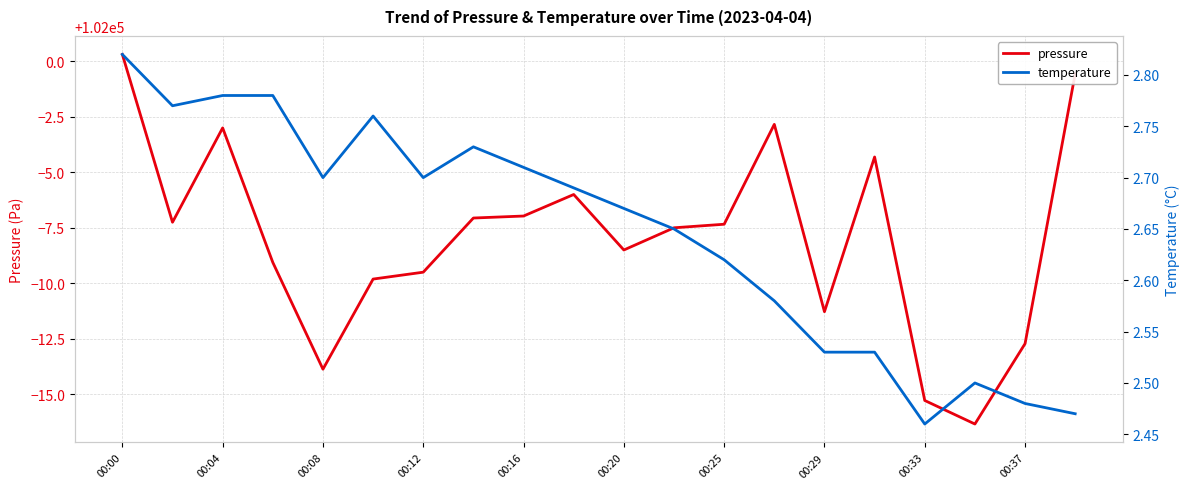

What is the maximum value for pressure?

102000.3